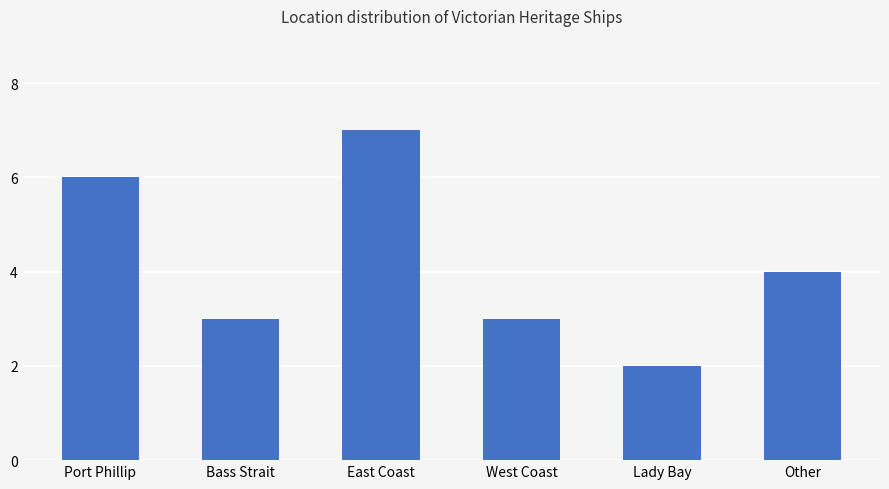

Is it true that the value at East Coast is 9?

False